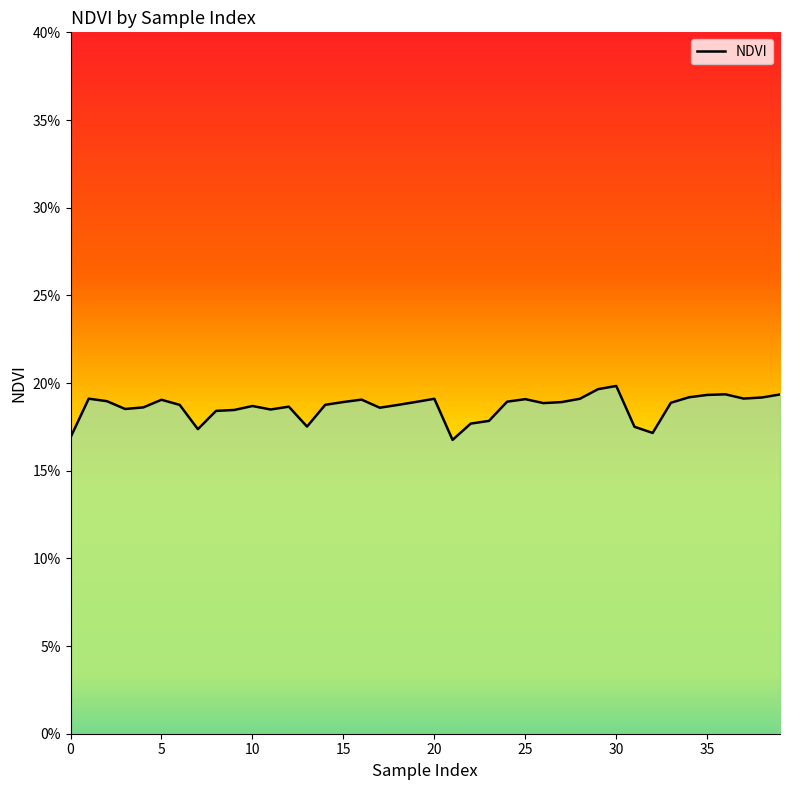

What is the sum of all values?

7.5